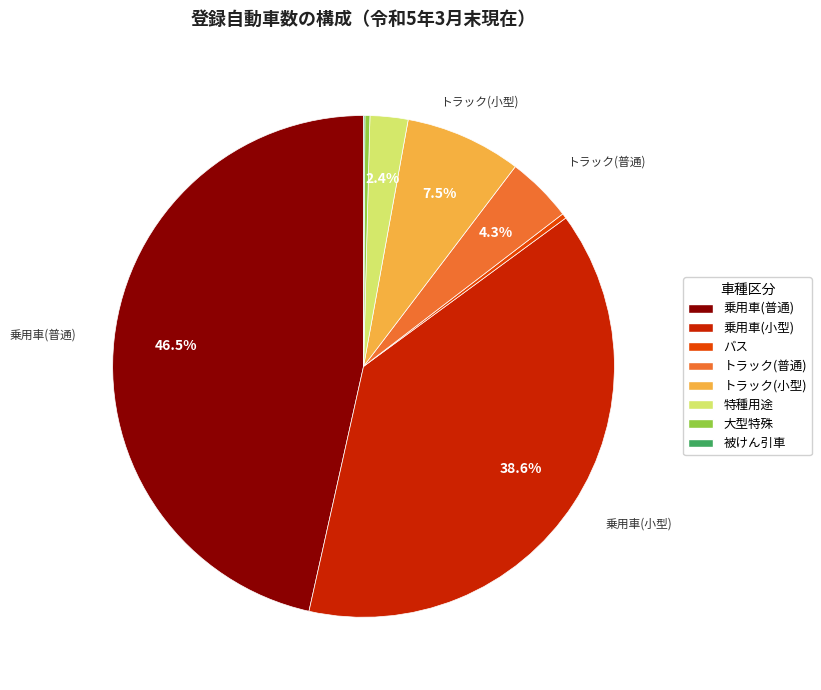

To the nearest percent, what is the average slice percentage?

12%